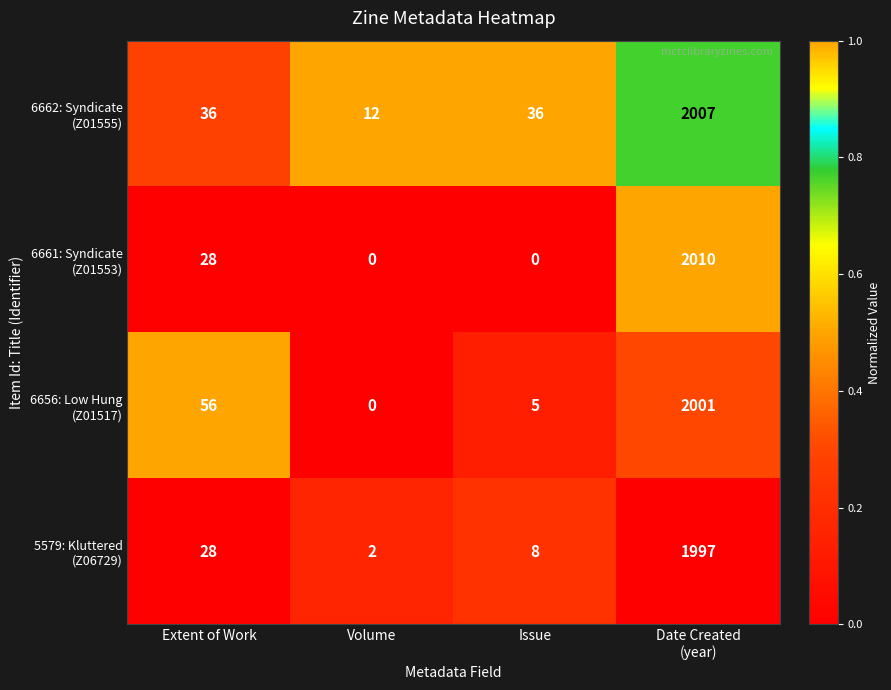

What is the total value across all series at Extent of Work?

148